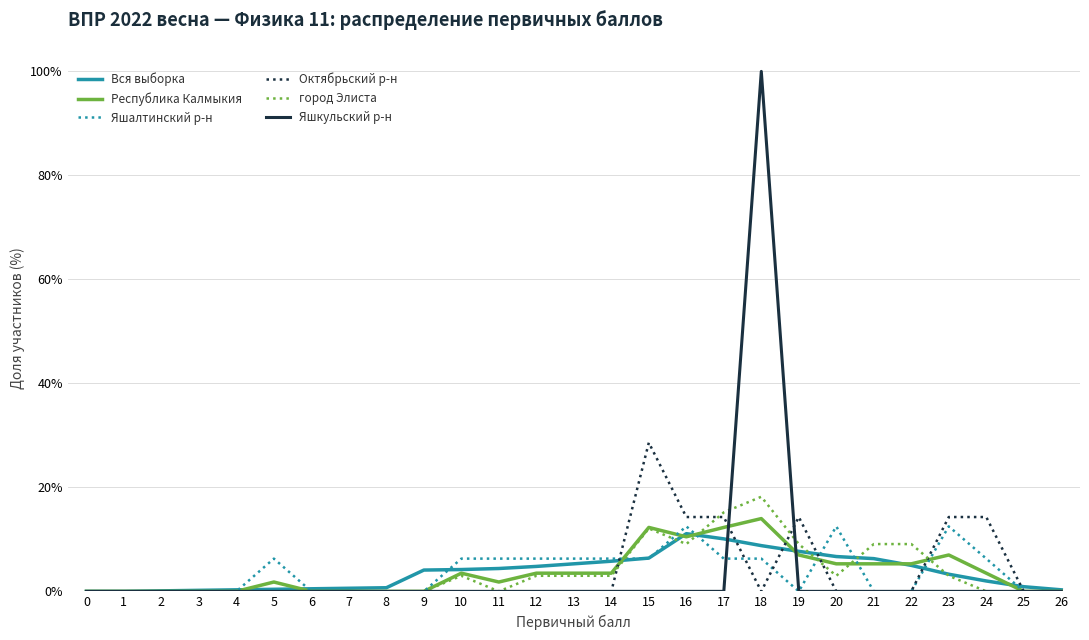

The value of Яшкульский р-н at 11 is 54.2. True or false?

False